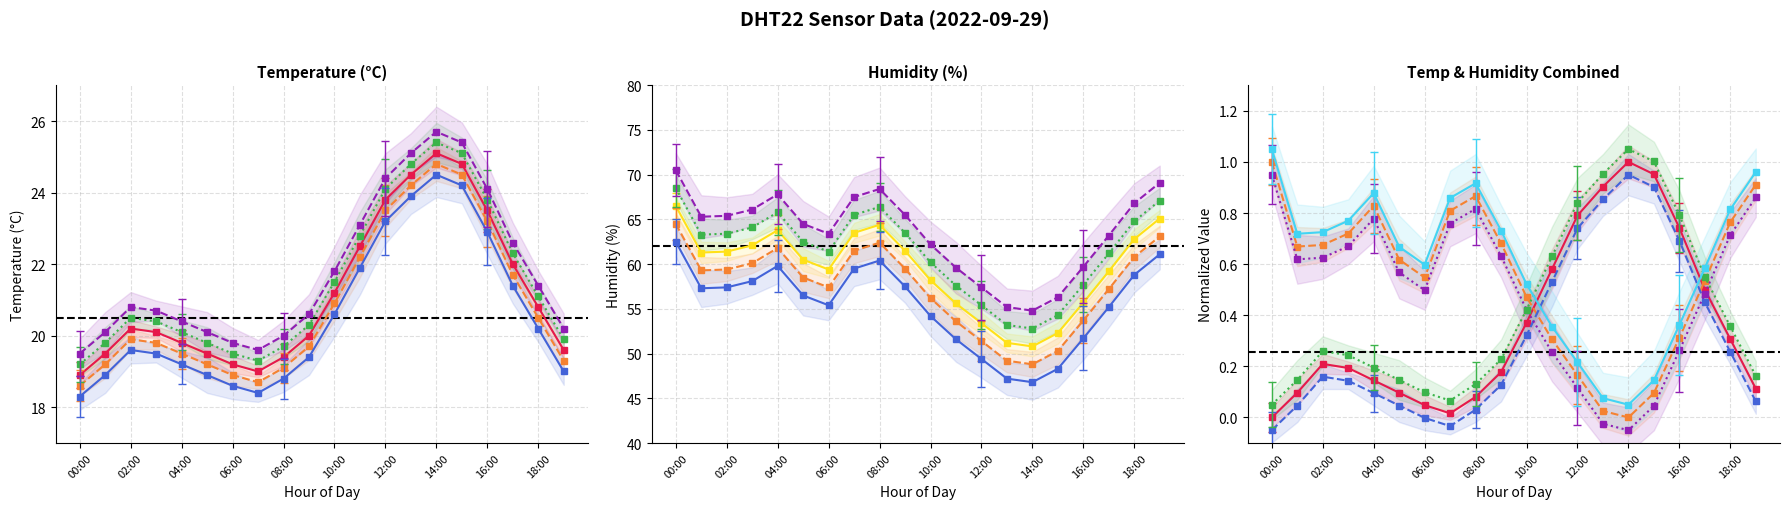

List the series in order of their overall mean, highest first.

temperature, humidity